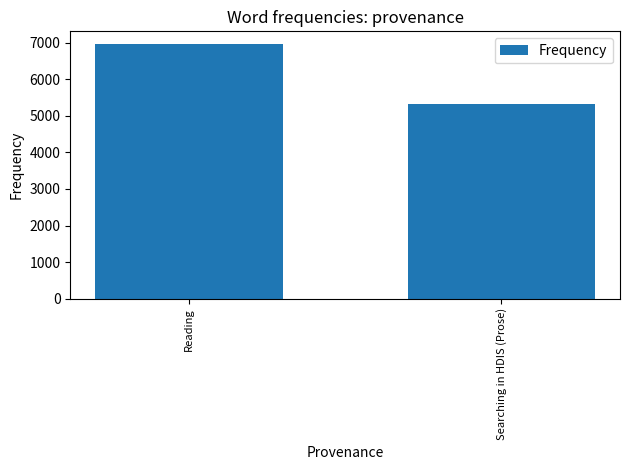

Which label corresponds to the largest value in the chart?

Reading